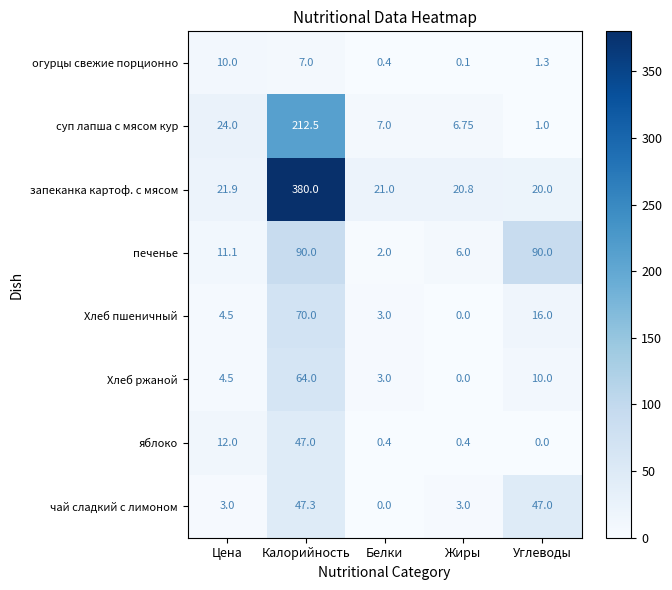

Rank the series by their maximum value, from highest to lowest.

запеканка картоф. с мясом, суп лапша с мясом кур, печенье, Хлеб пшеничный, Хлеб ржаной, чай сладкий с лимоном, яблоко, огурцы свежие порционно